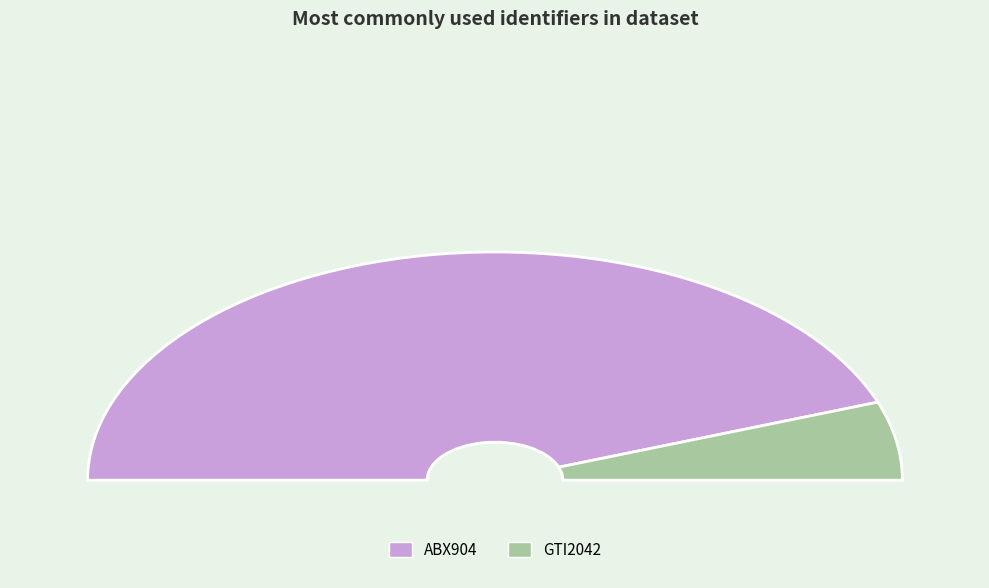

What is the change in value from ABX904 to GTI2042?

-7